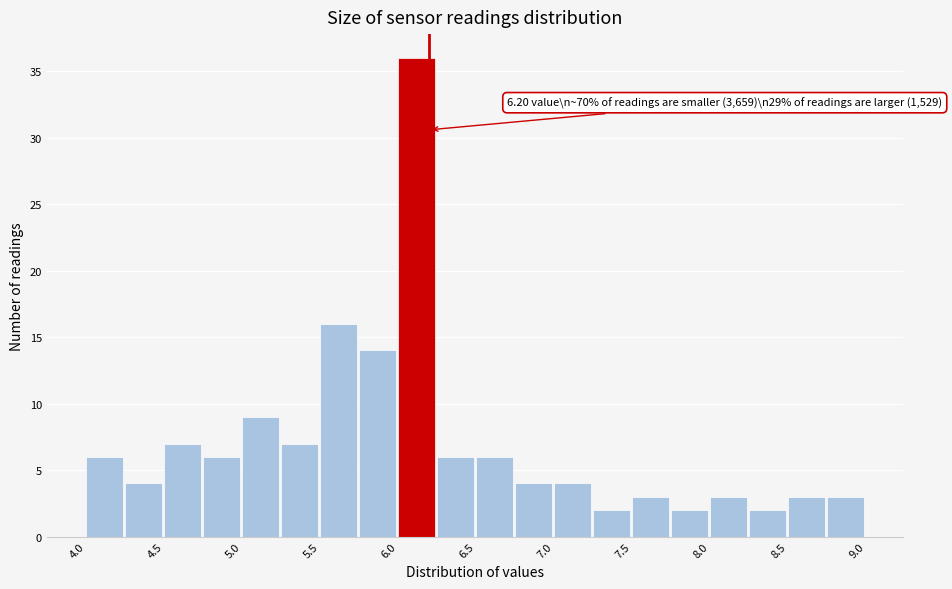

Which range on the x-axis has the tallest bar?

6.00 to 6.25